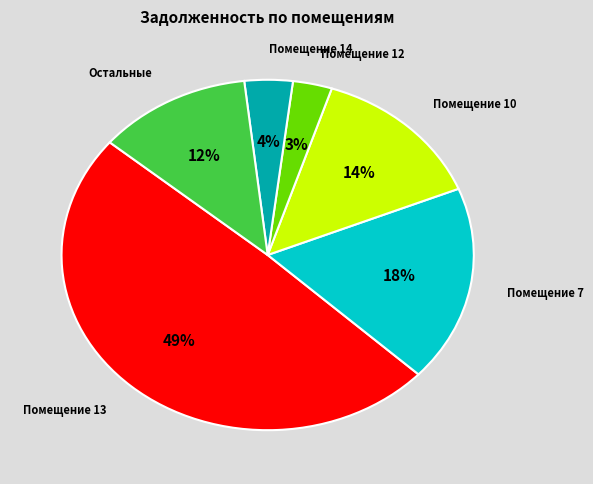

Is there any slice that represents more than half of the pie?

No